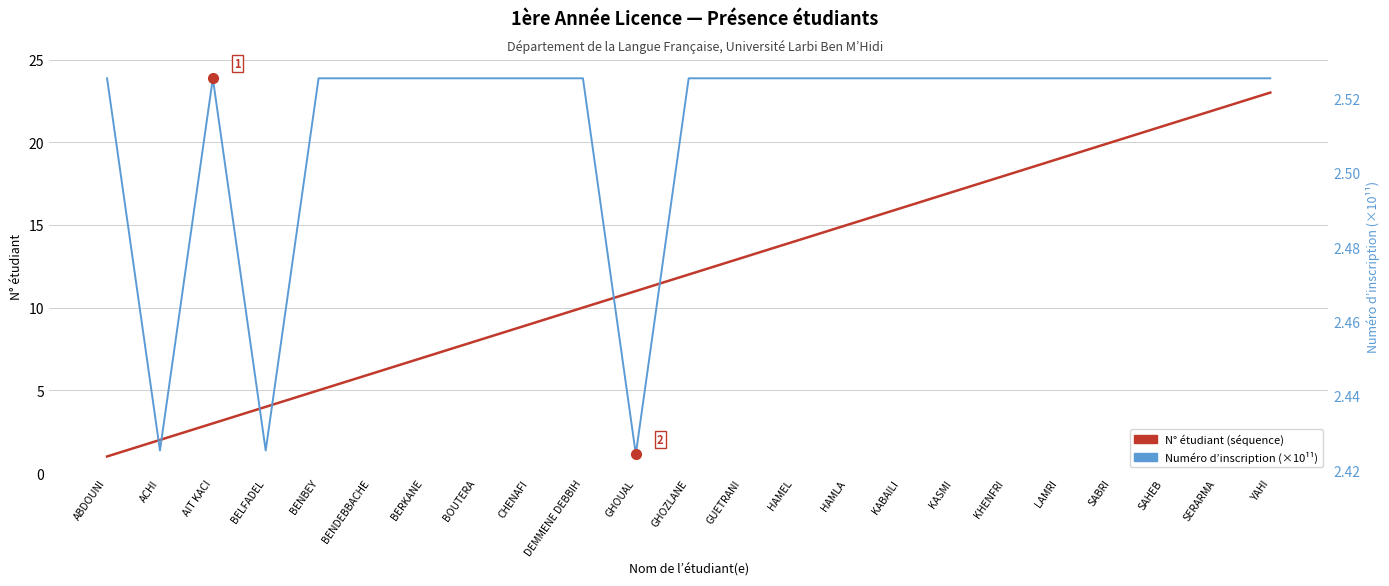

What is the spread (max minus min) of values at BENDEBBACHE?

3.5